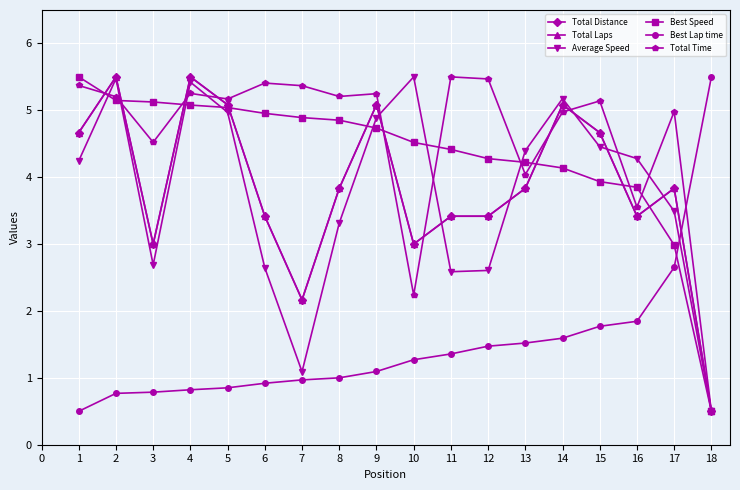

Which series has the largest total across all categories?

Total Time